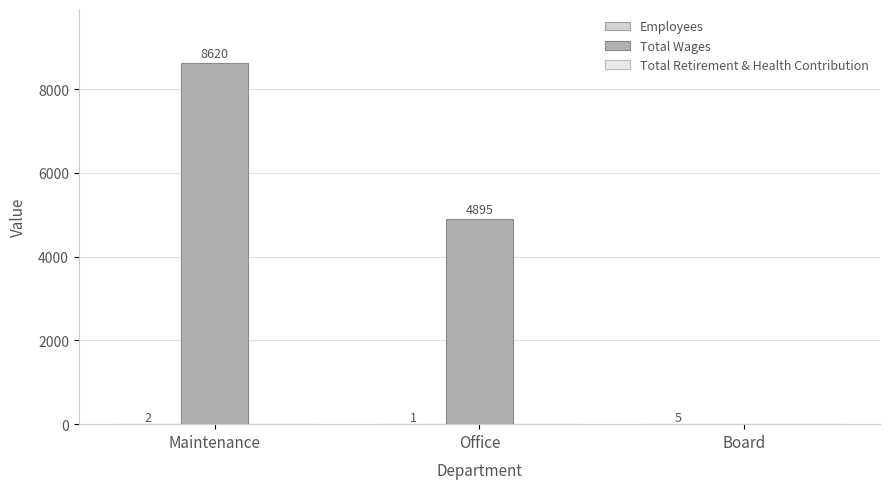

How many series are shown in this chart?

2